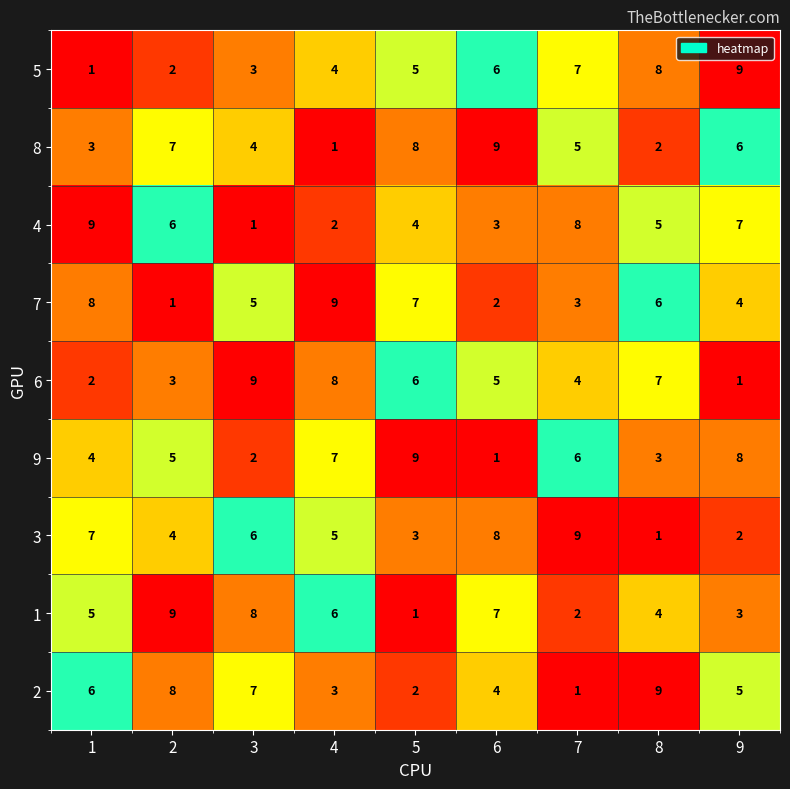

At how many categories does at least one series exceed 2?

9